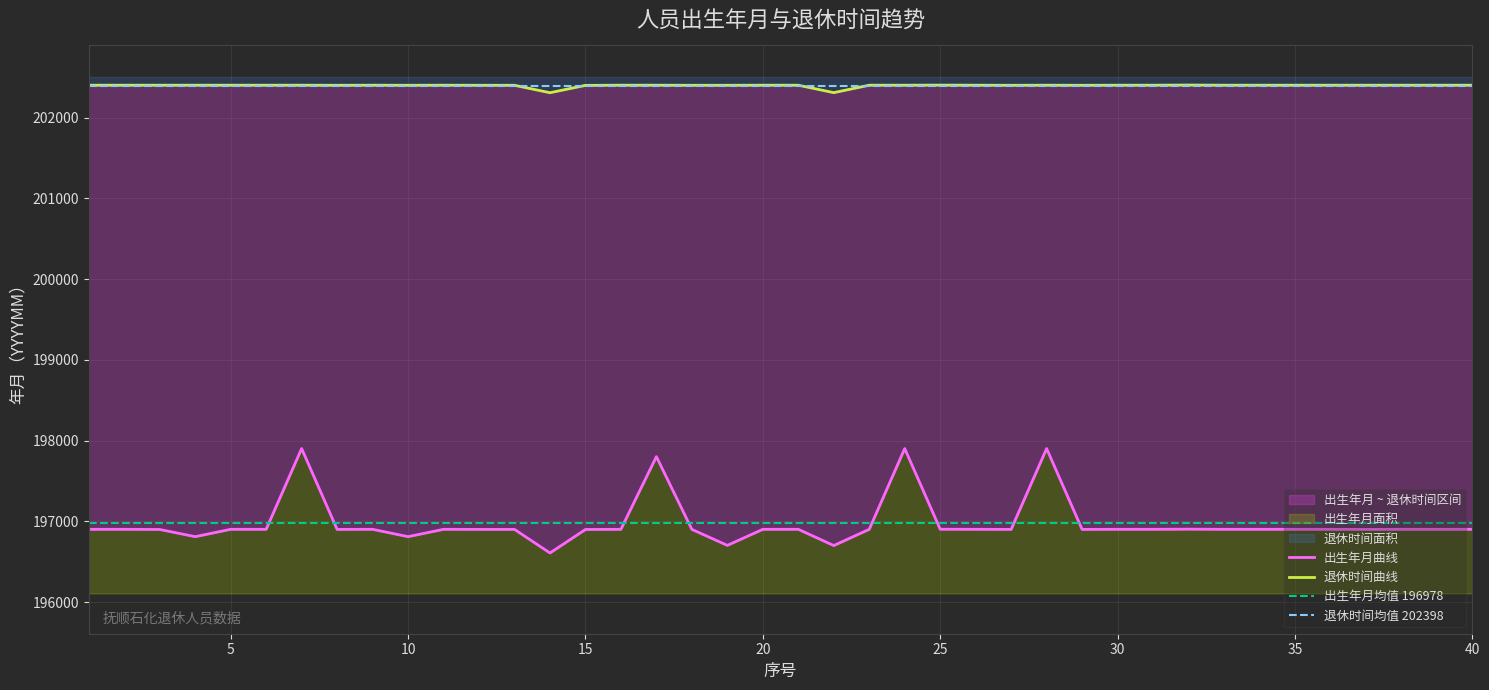

What is the smallest value displayed?

196610